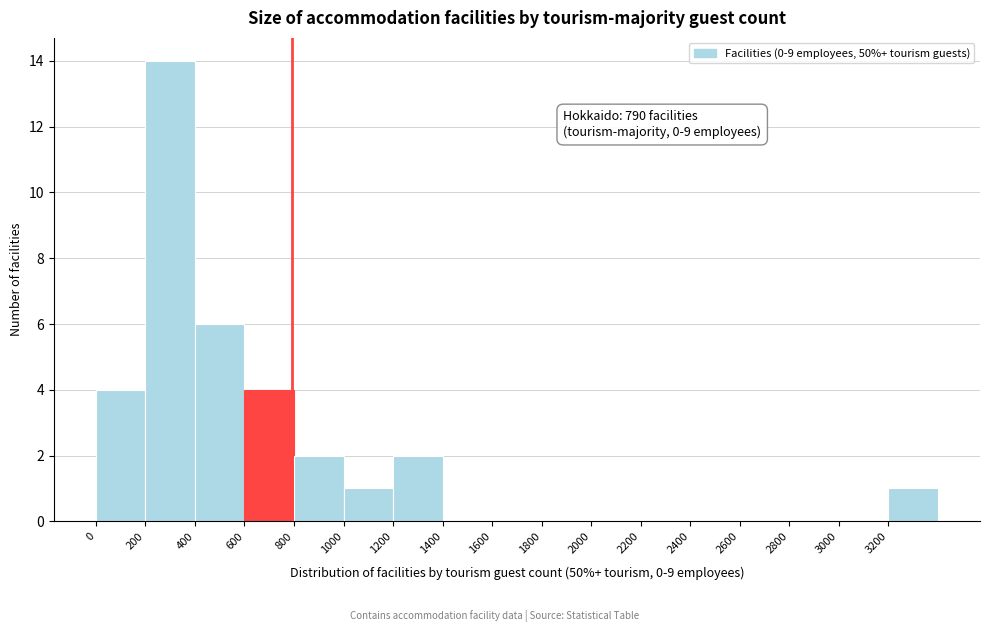

Over which range of the x-axis is the bar tallest?

200 to 400